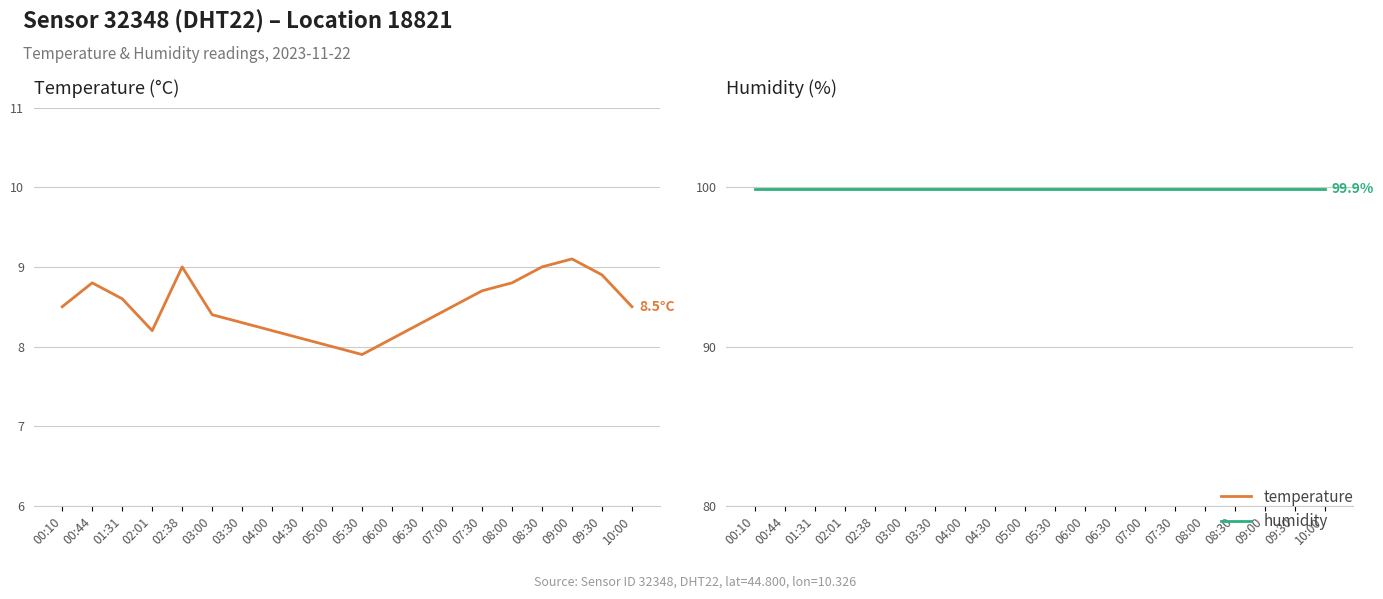

List the series in order of their peak value, highest first.

humidity, temperature